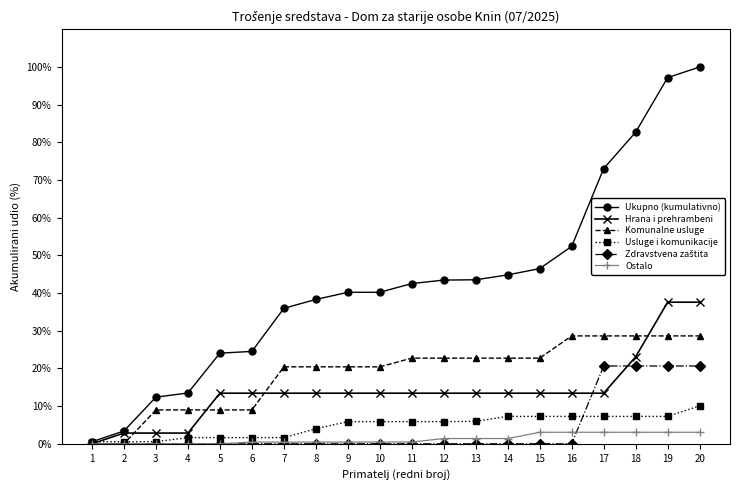

Is the value of Ukupno (kumulativno) at 8 greater than the value of Usluge i komunikacije at 7?

Yes